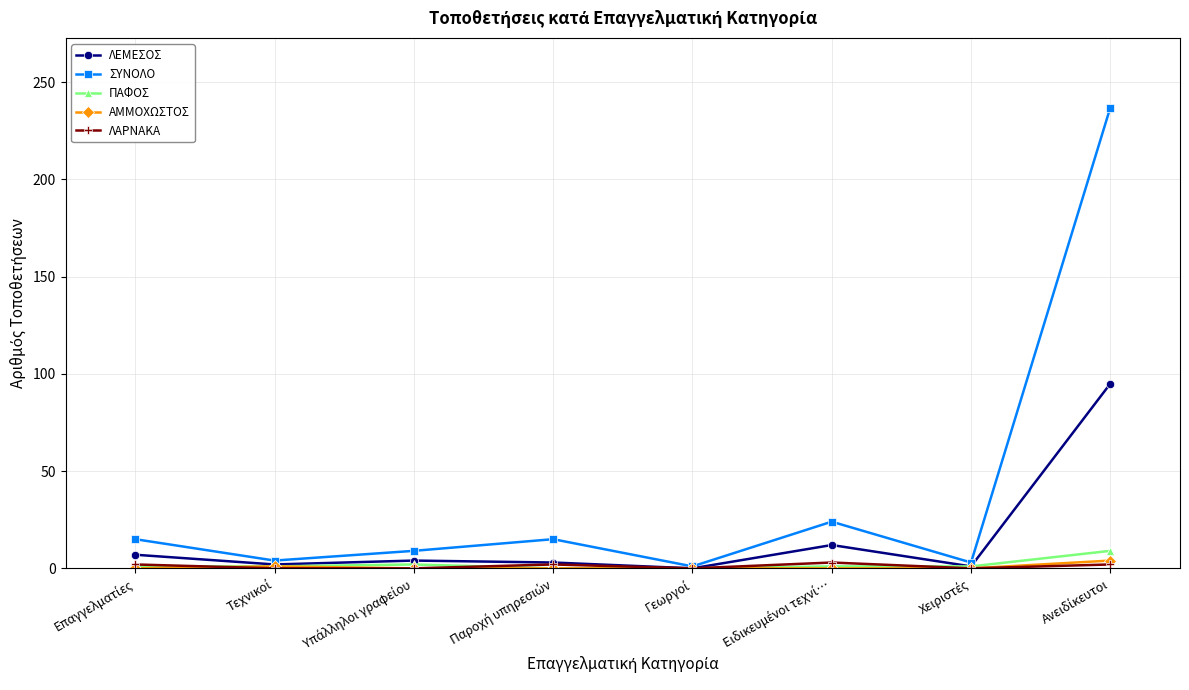

What is the highest value of the ΛΕΜΕΣΟΣ series?

95